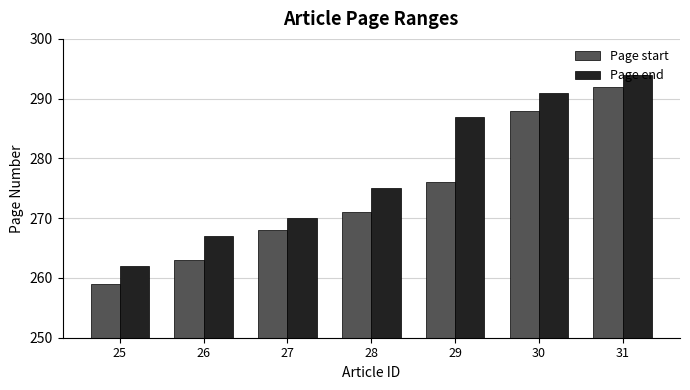

Is the value of Page end at 25 greater than the value of Page start at 31?

No